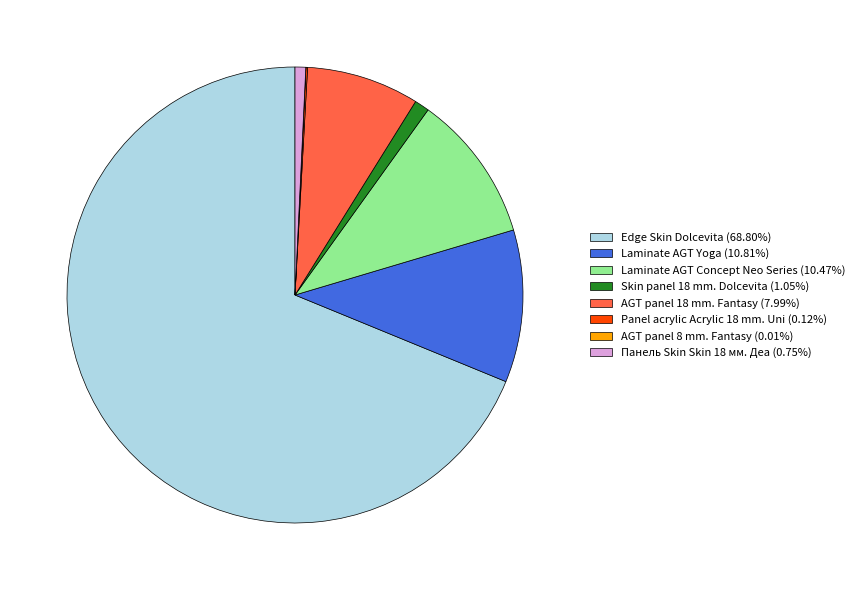

Combined, do AGT panel 18 mm. Fantasy (7.99%) and Skin panel 18 mm. Dolcevita (1.05%) account for over 50%?

No